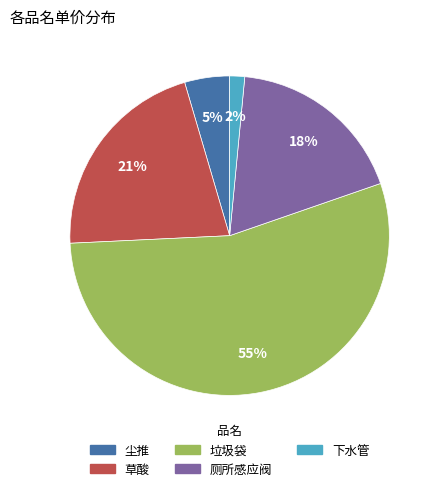

Is 厕所感应阀 the majority of the pie?

No